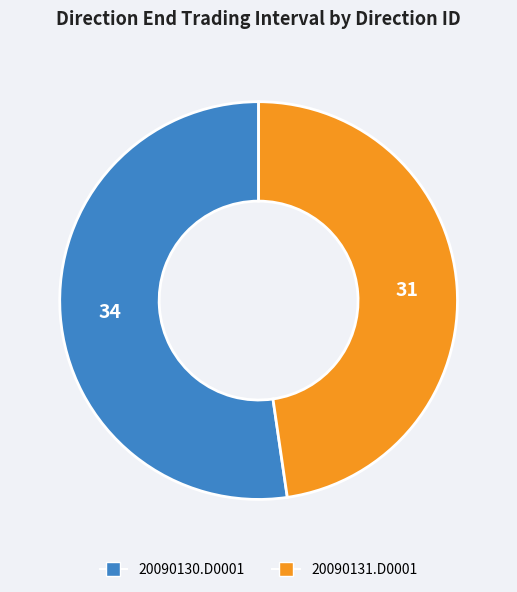

True or false: 20090131.D0001 accounts for 59% of the total.

False